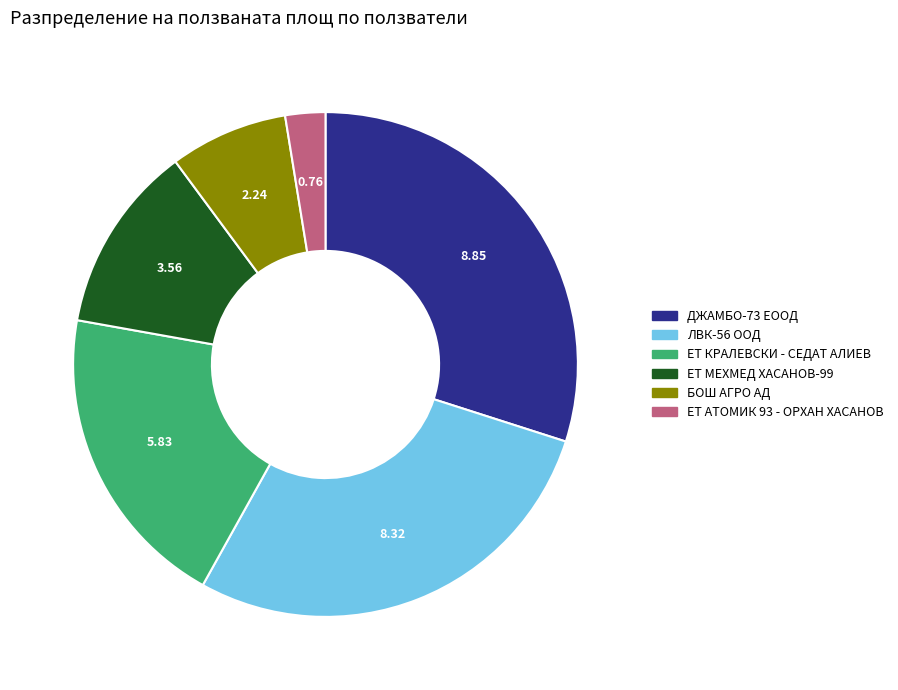

True or false: ЕТ КРАЛЕВСКИ - СЕДАТ АЛИЕВ accounts for 32% of the total.

False